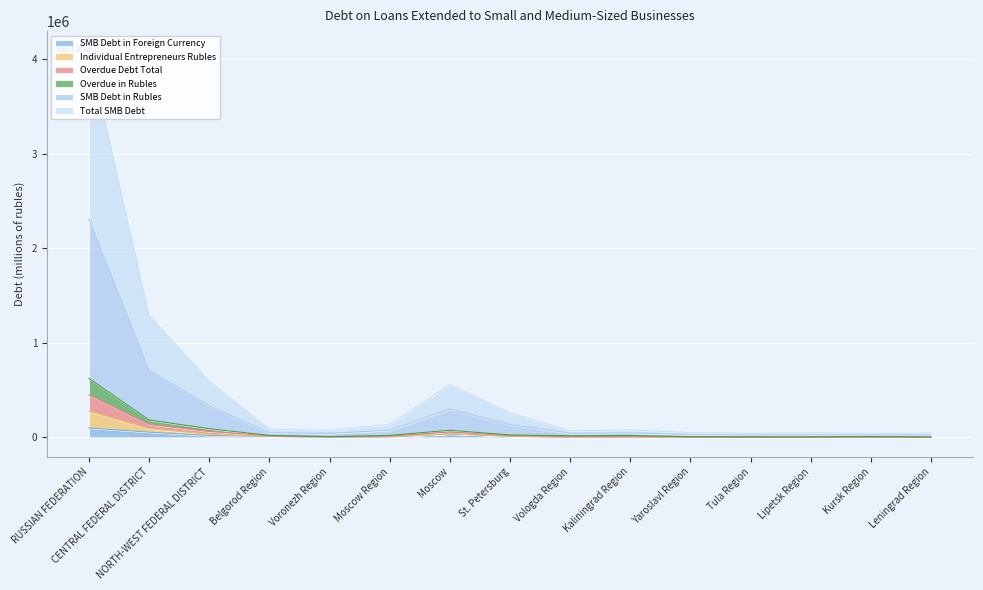

Rank the categories by Individual Entrepreneurs Rubles value from highest to lowest.

RUSSIAN FEDERATION, CENTRAL FEDERAL DISTRICT, Moscow, NORTH-WEST FEDERAL DISTRICT, St. Petersburg, Belgorod Region, Moscow Region, Voronezh Region, Kaliningrad Region, Vologda Region, Tula Region, Yaroslavl Region, Kursk Region, Leningrad Region, Lipetsk Region